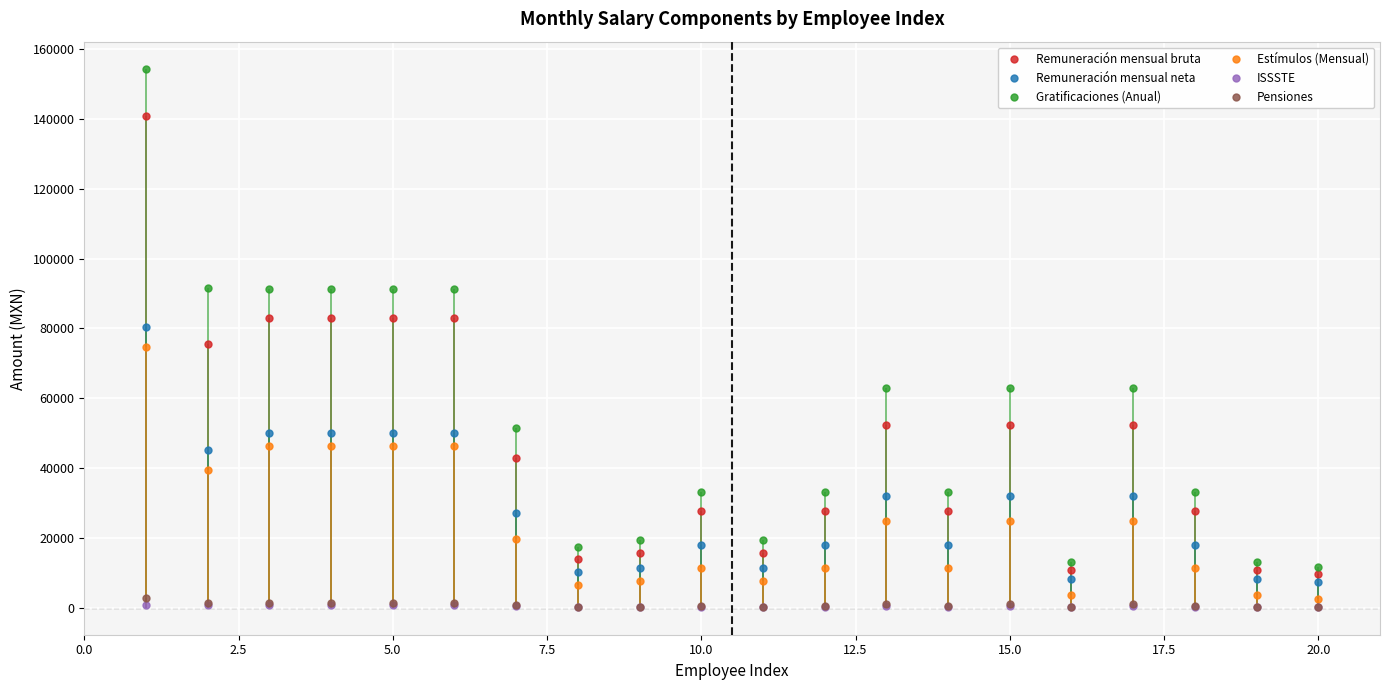

True or false: Pensiones and Remuneración mensual neta intersect in this chart.

False